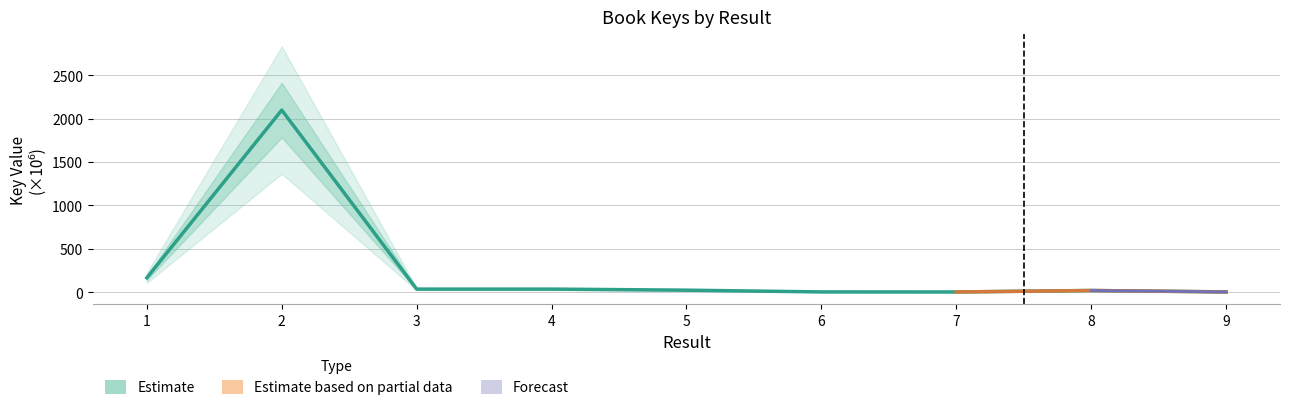

At which category does the chart reach its peak across all series?

2